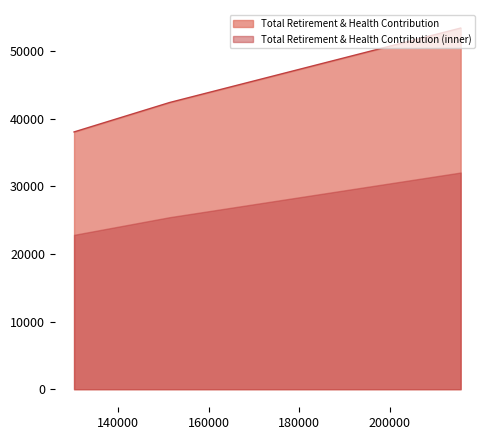

How many distinct data groups are displayed?

2